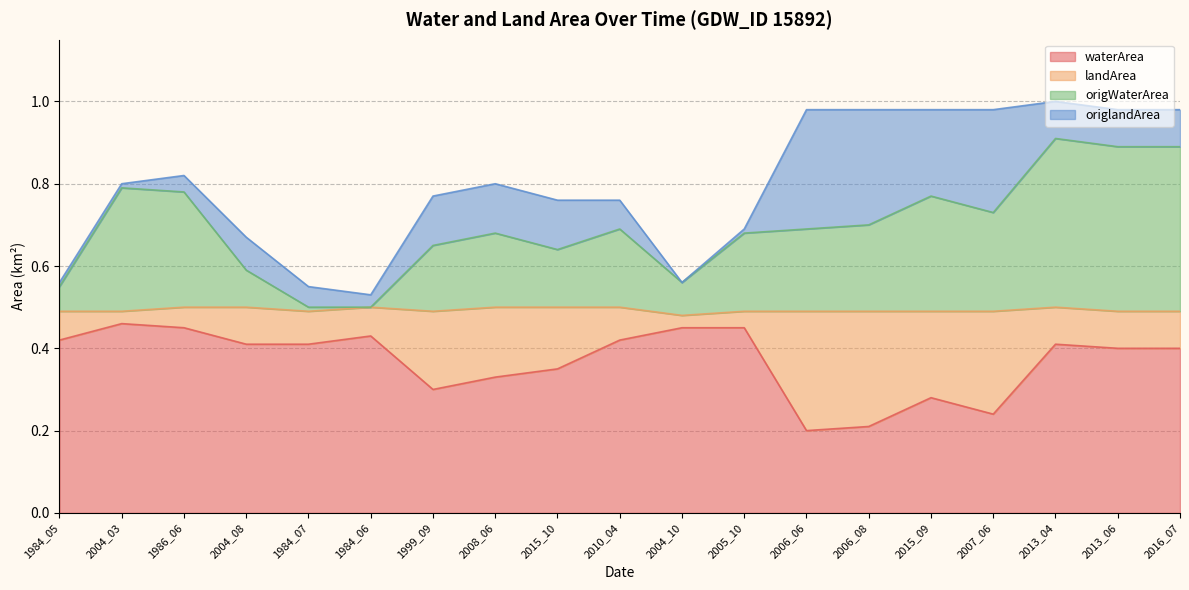

Read the waterArea value at 2013_06.

0.4